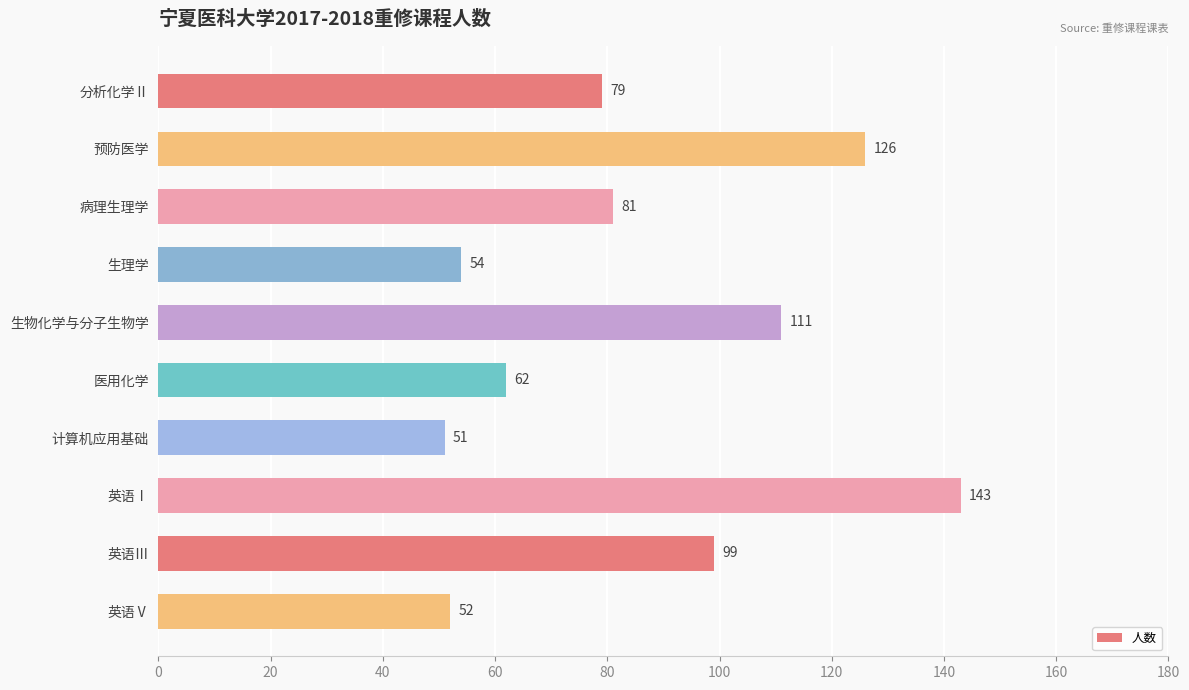

What is the average value?

86